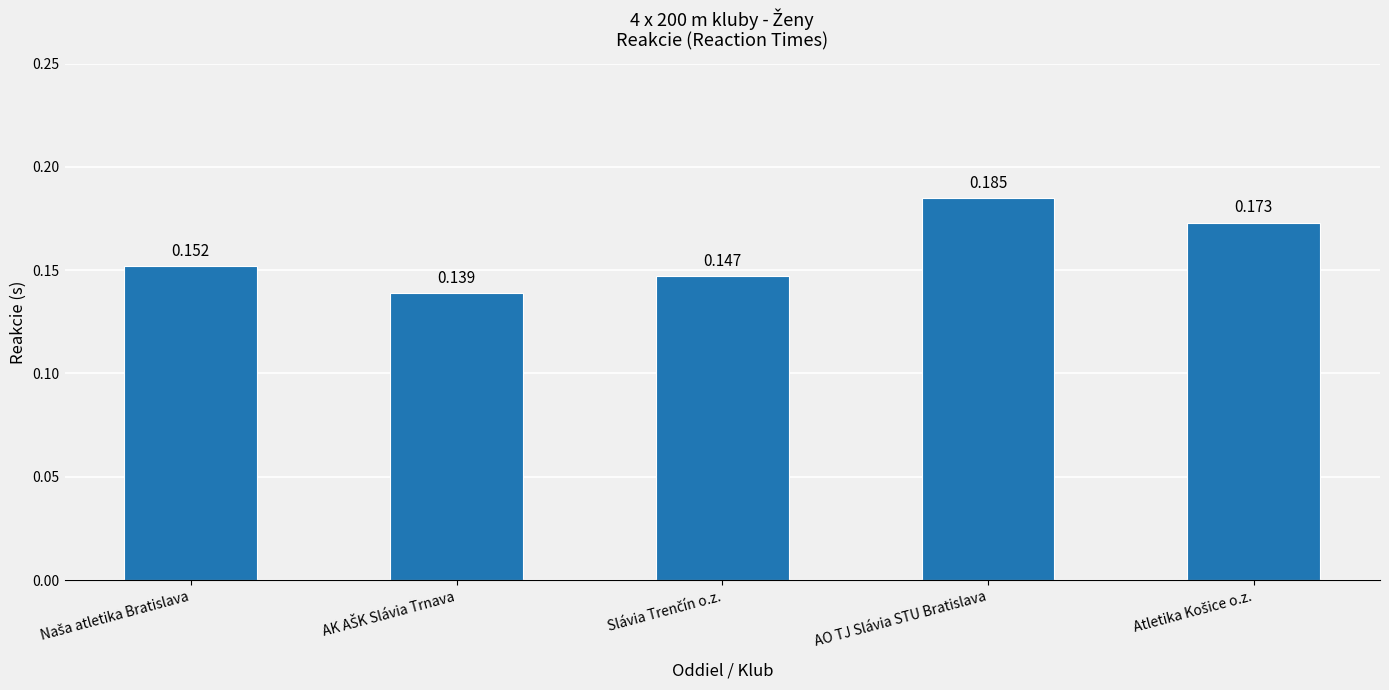

Rank the categories by value from highest to lowest.

AO TJ Slávia STU Bratislava, Atletika Košice o.z., Naša atletika Bratislava, Slávia Trenčín o.z., AK AŠK Slávia Trnava